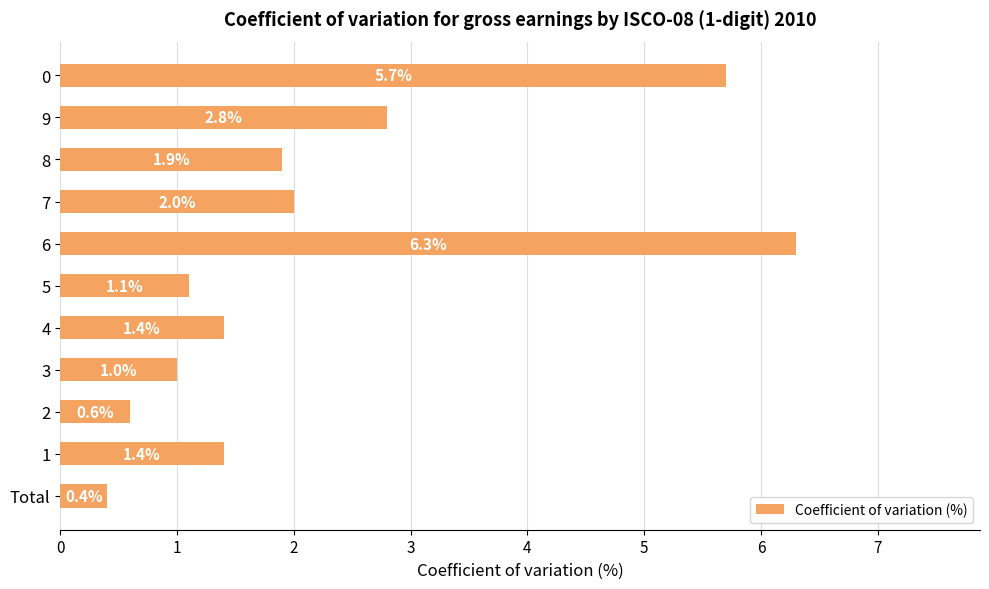

Reading bottom to top, list all the values displayed in this chart.

0.4	1.4	0.6	1.0	1.4	1.1	6.3	2.0	1.9	2.8	5.7